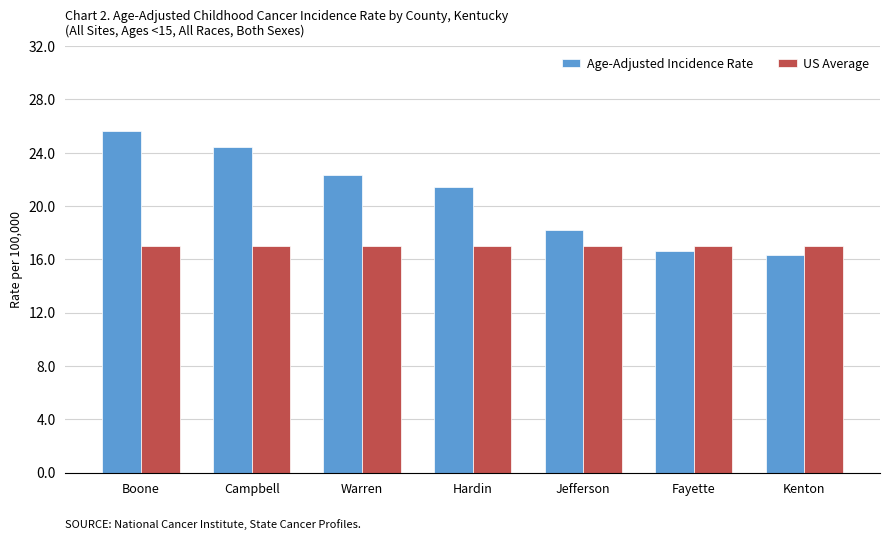

The value of US Average at Kenton is 8.8. True or false?

False